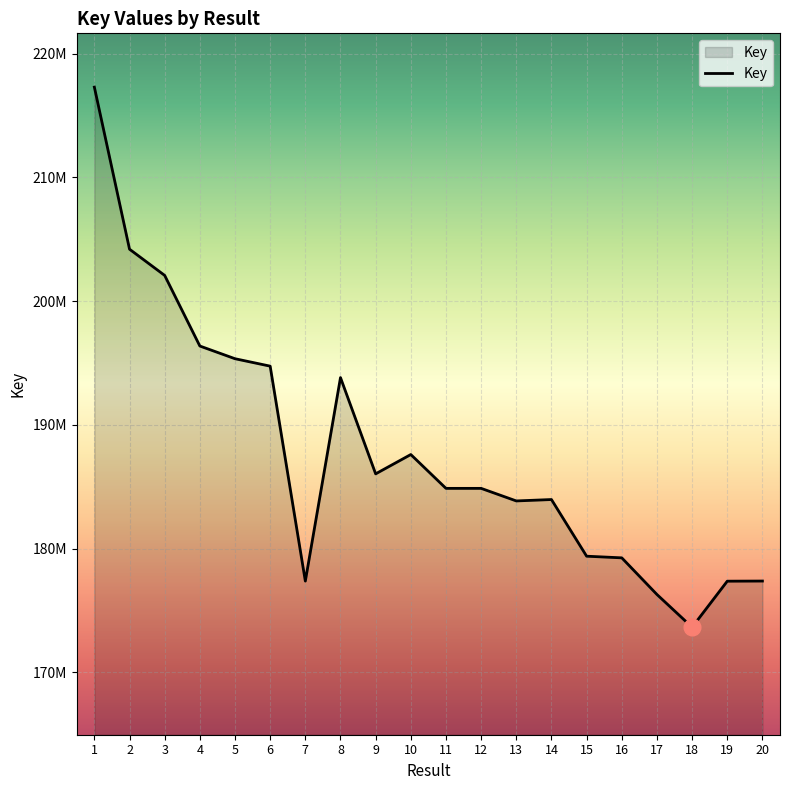

What is the greatest value displayed?

217286814